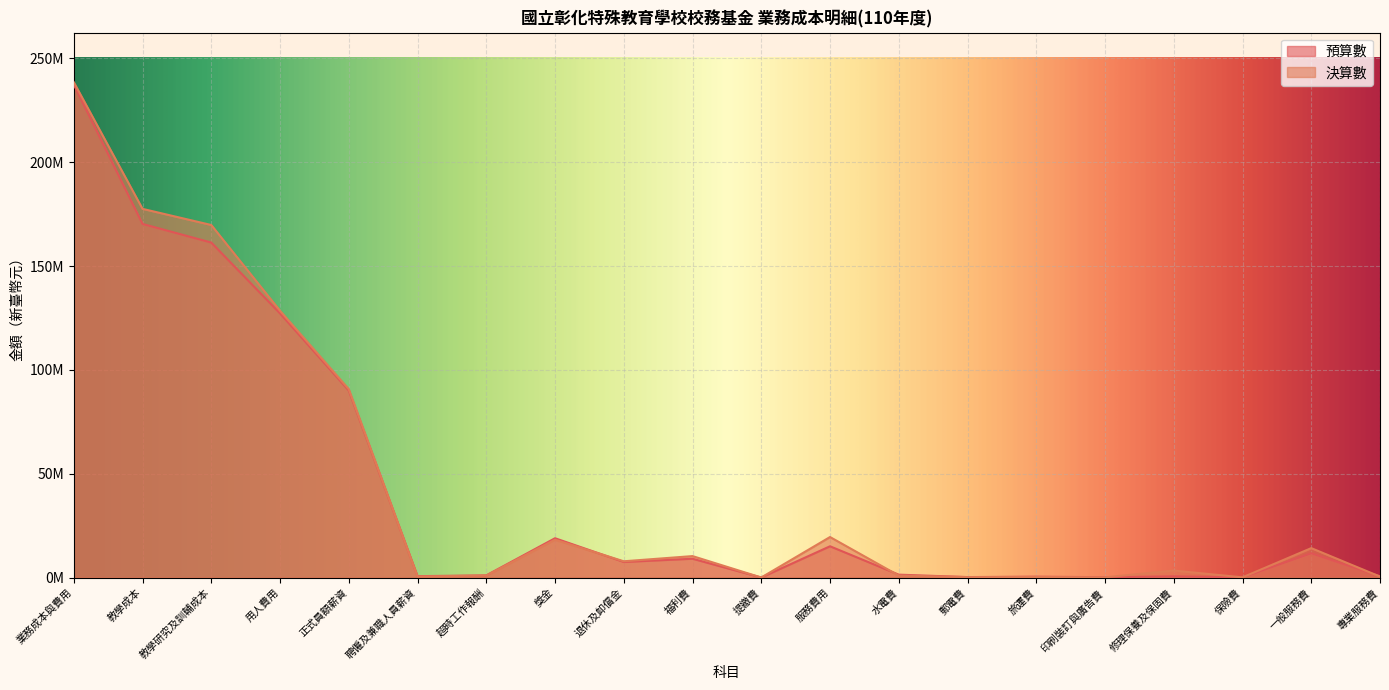

What is the difference between the highest and lowest values at 聘僱及兼職人員薪資?

161708